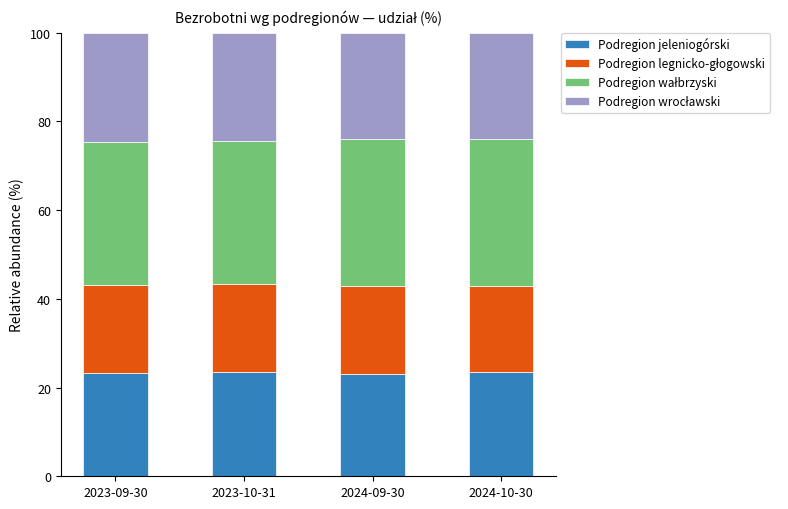

What is the highest value of the Podregion jeleniogórski series?

23.4